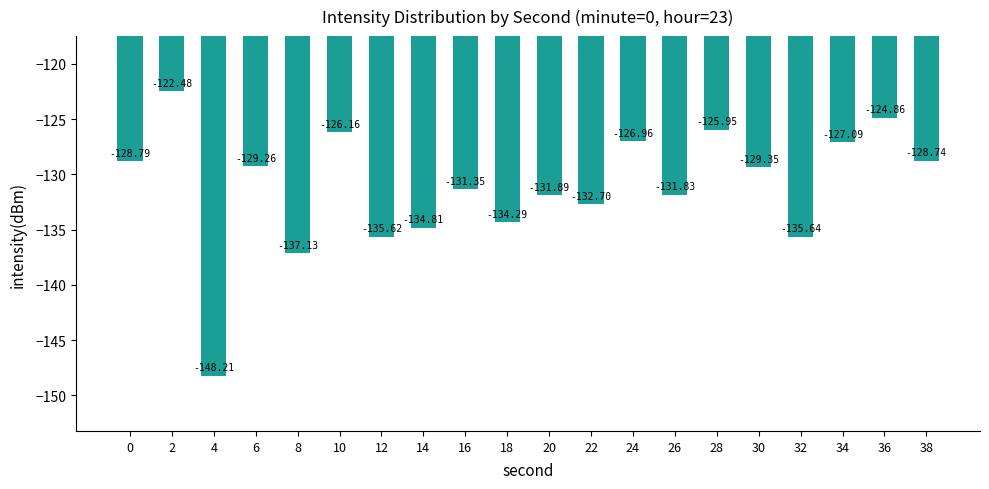

Are the bars grouped side by side (vs. stacked)?

No